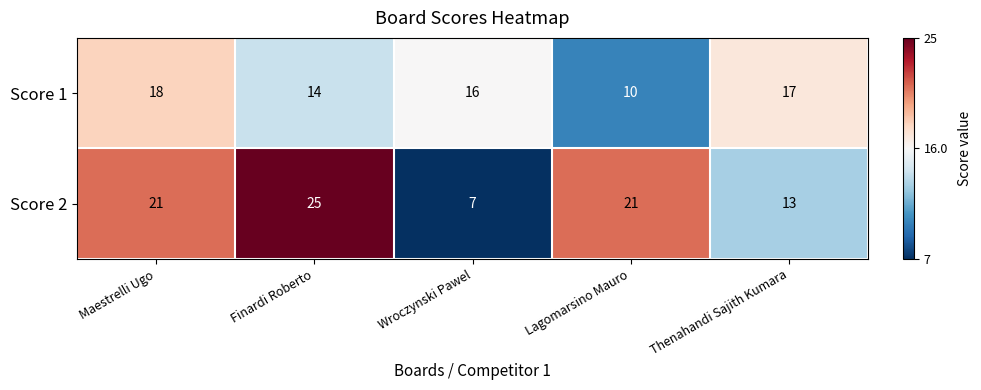

List the series in order of their overall mean, highest first.

Score 2, Score 1